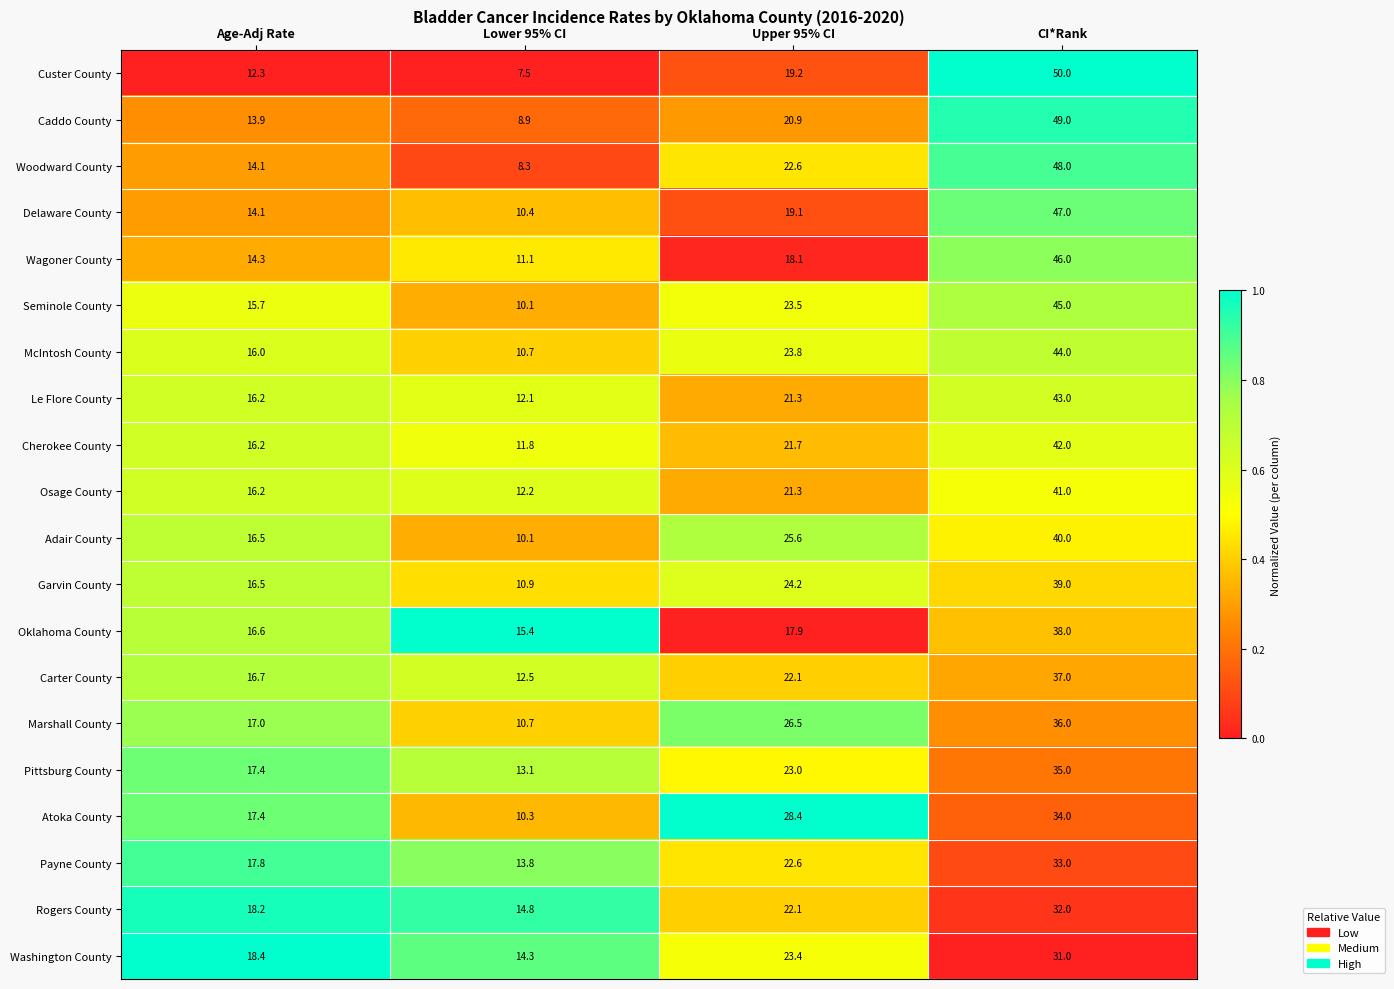

What is the sum of the Cherokee County values at Upper 95% CI and Lower 95% CI?

33.5